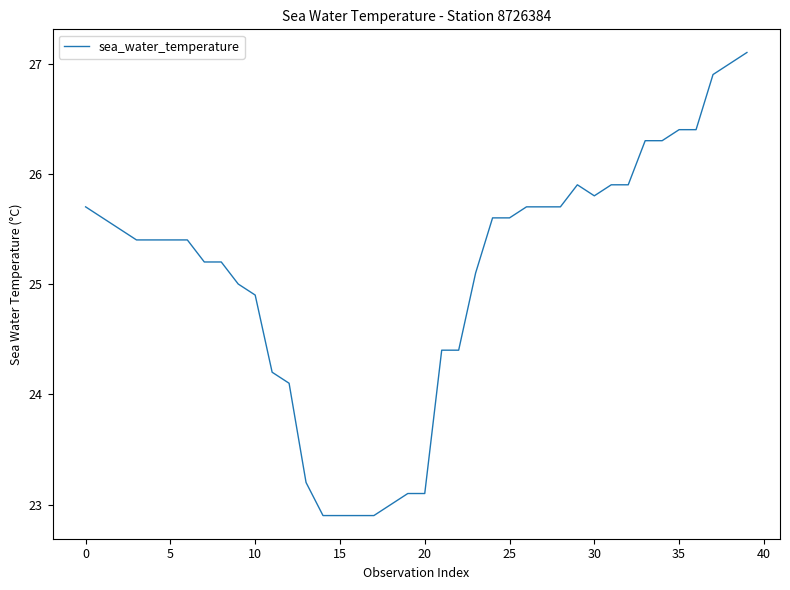

What is the minimum value shown in the chart?

22.9